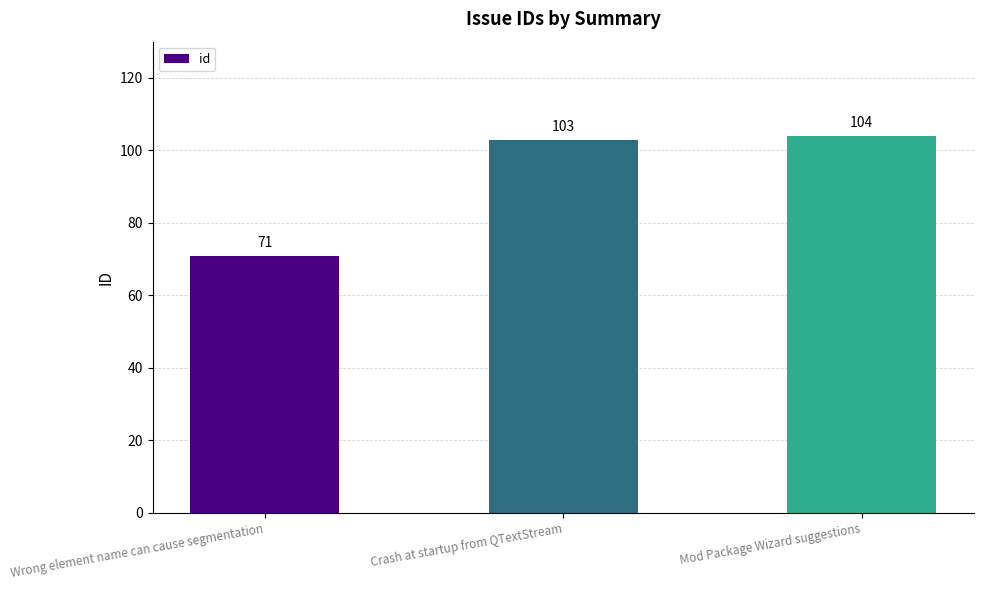

Reading right to left, transcribe all the data shown in this chart.

Mod Package Wizard suggestions=104	Crash at startup from QTextStream=103	Wrong element name can cause segmentation=71